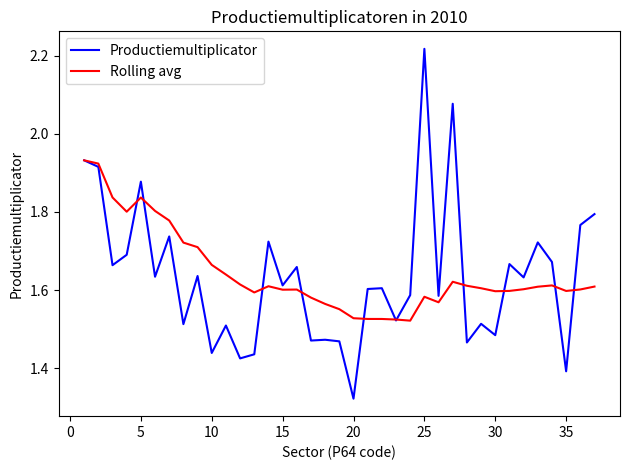

List the series in order of their overall mean, highest first.

Rolling avg, Productiemultiplicator